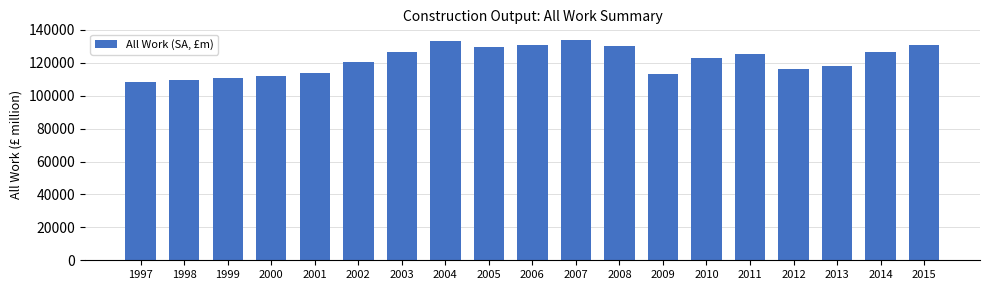

Does the chart contain any negative values?

No